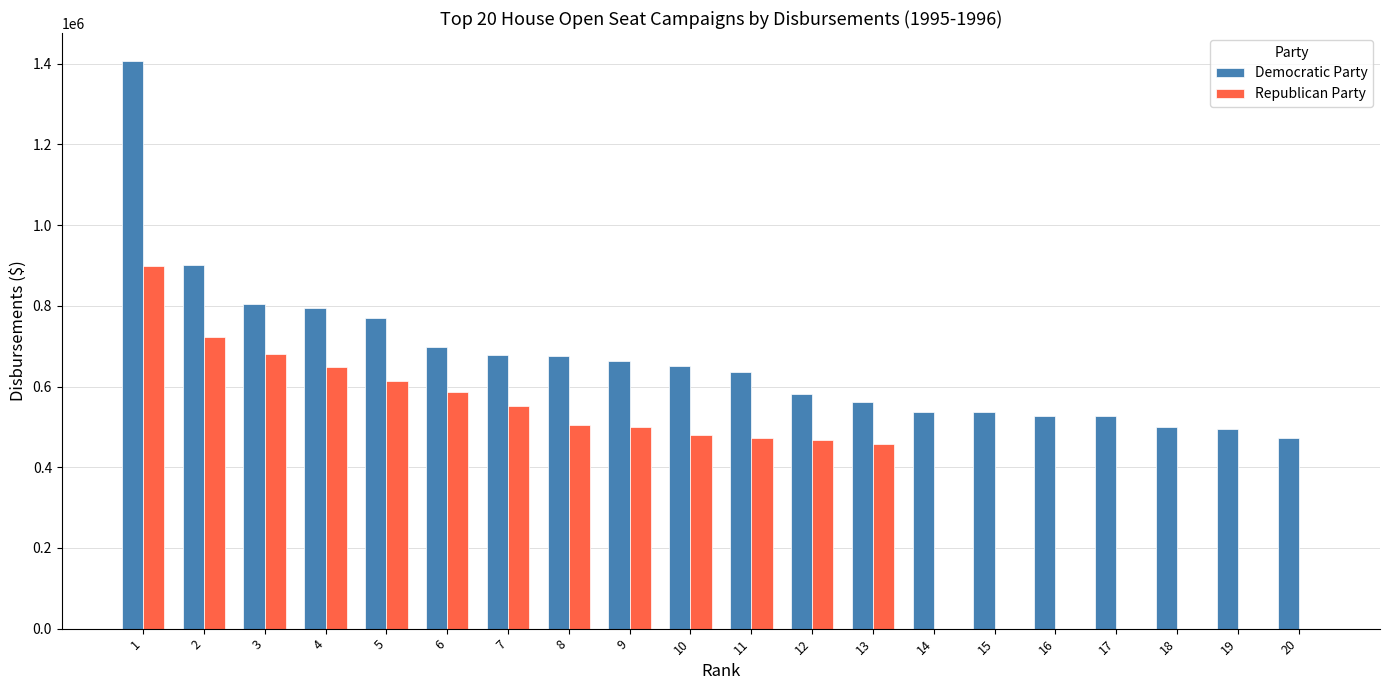

Is it true that Democratic Party equals 901014 at 2?

True